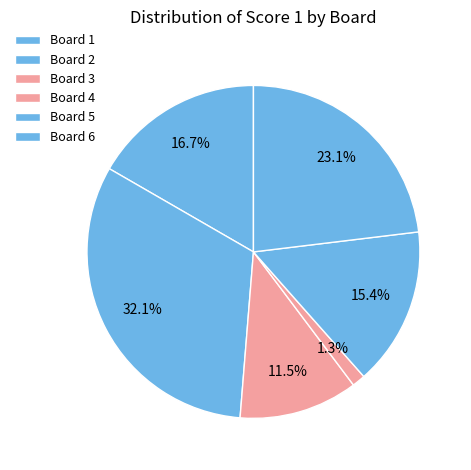

Which slice is the largest?

Board 2